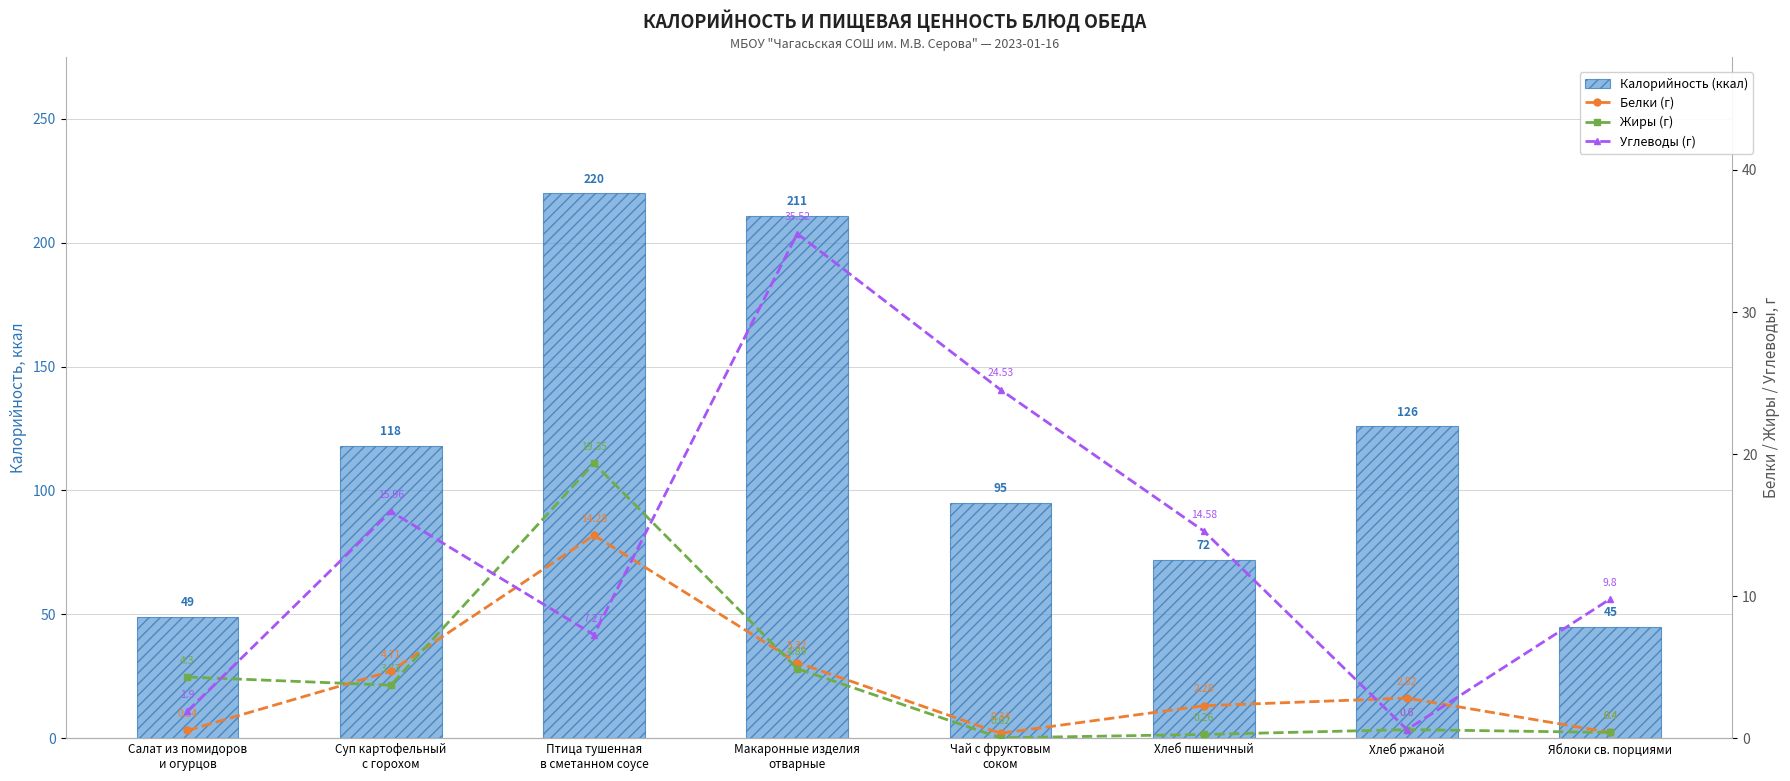

What is the difference between the second highest and second lowest values in the Жиры (г) series?

4.6